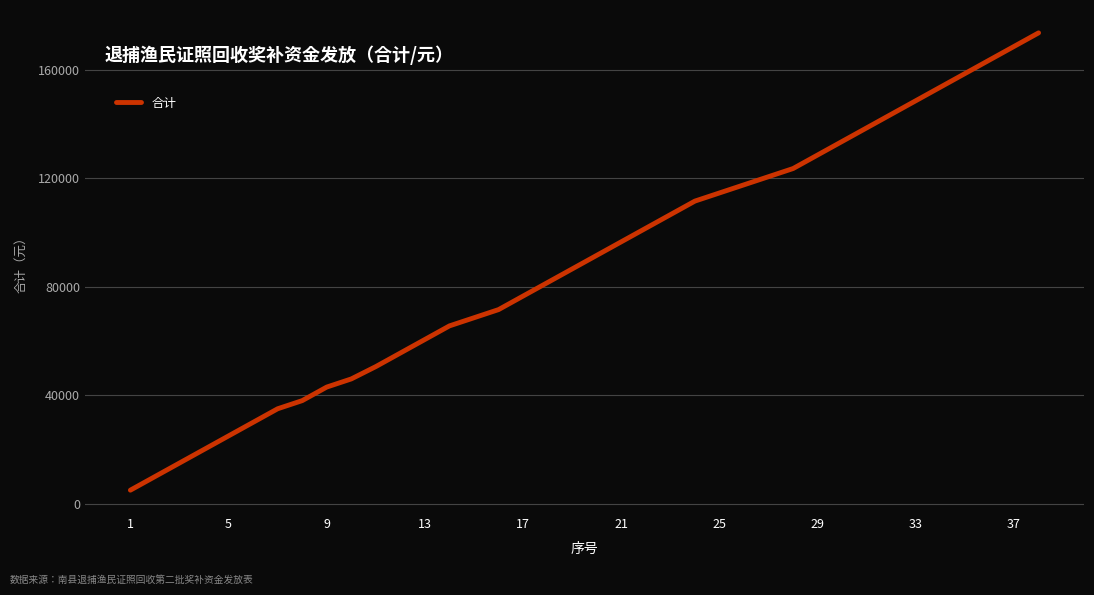

What is the maximum value shown in the chart?

173550